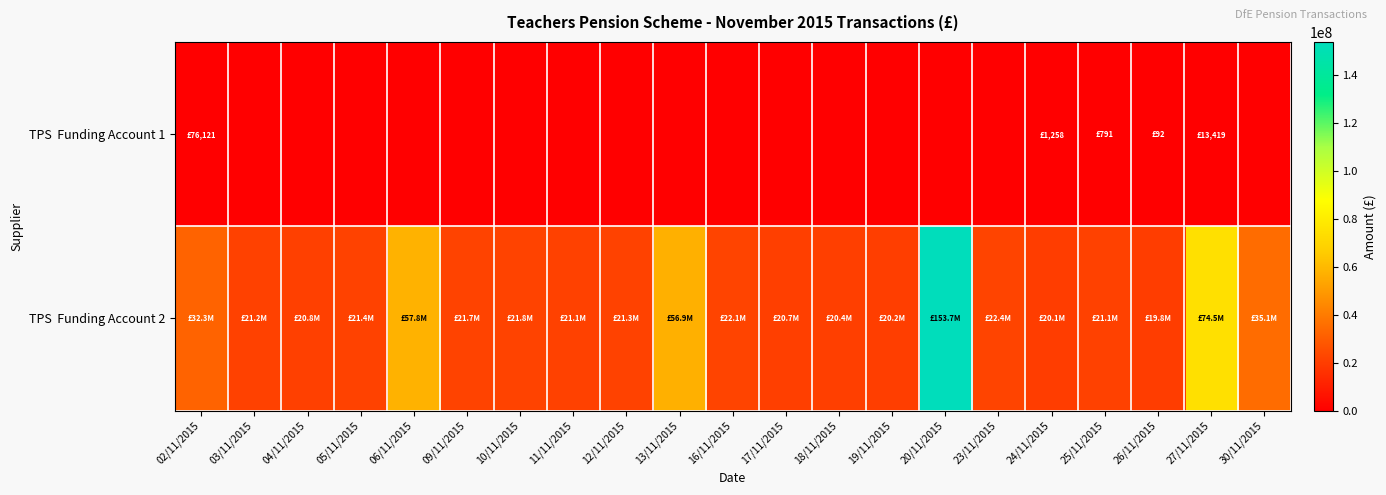

Which series has the largest total across all categories?

TPS Funding Account 2